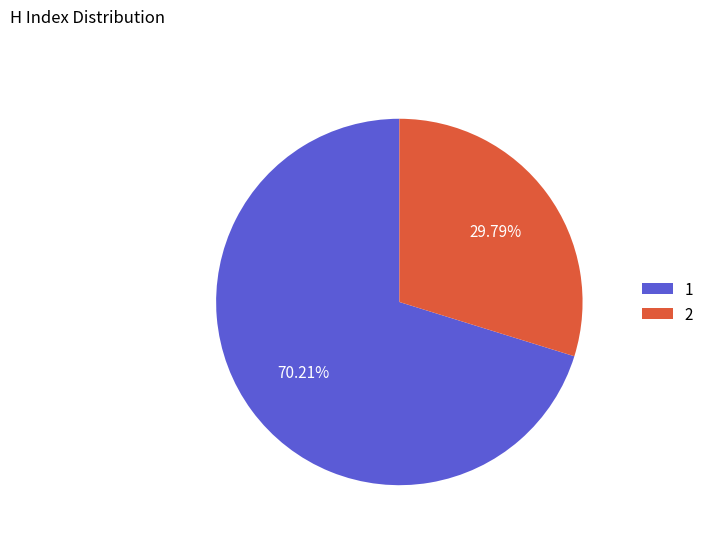

Which slice is the smallest?

2